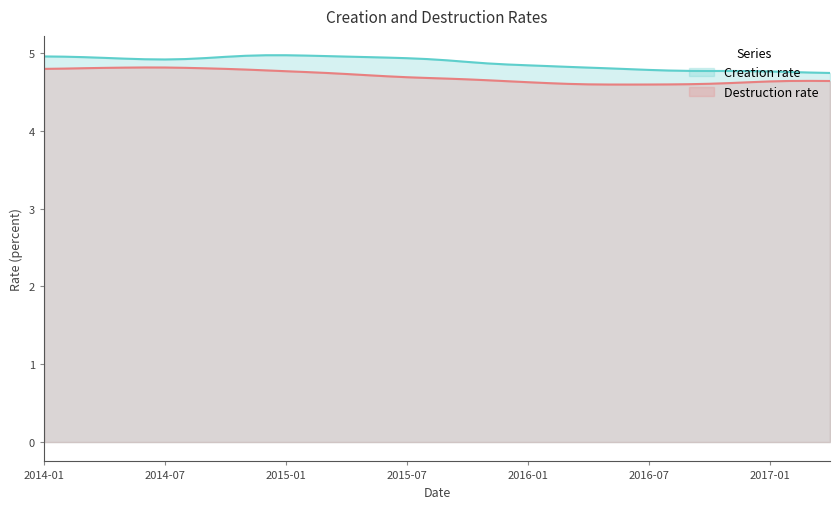

The value of Creation rate at 2015-01 is 1.3. True or false?

False